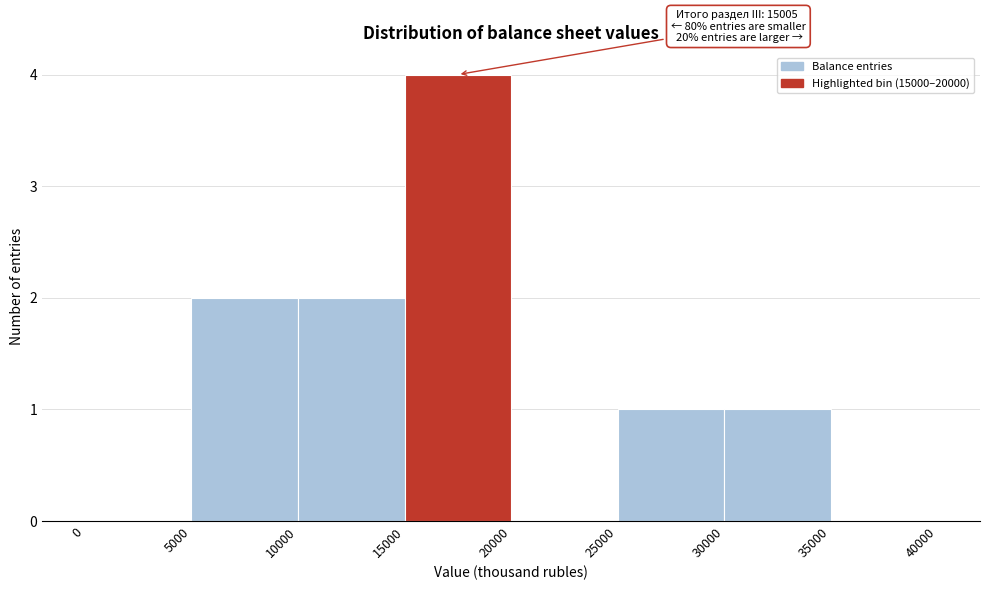

Which range on the x-axis has the tallest bar?

15000 to 20000